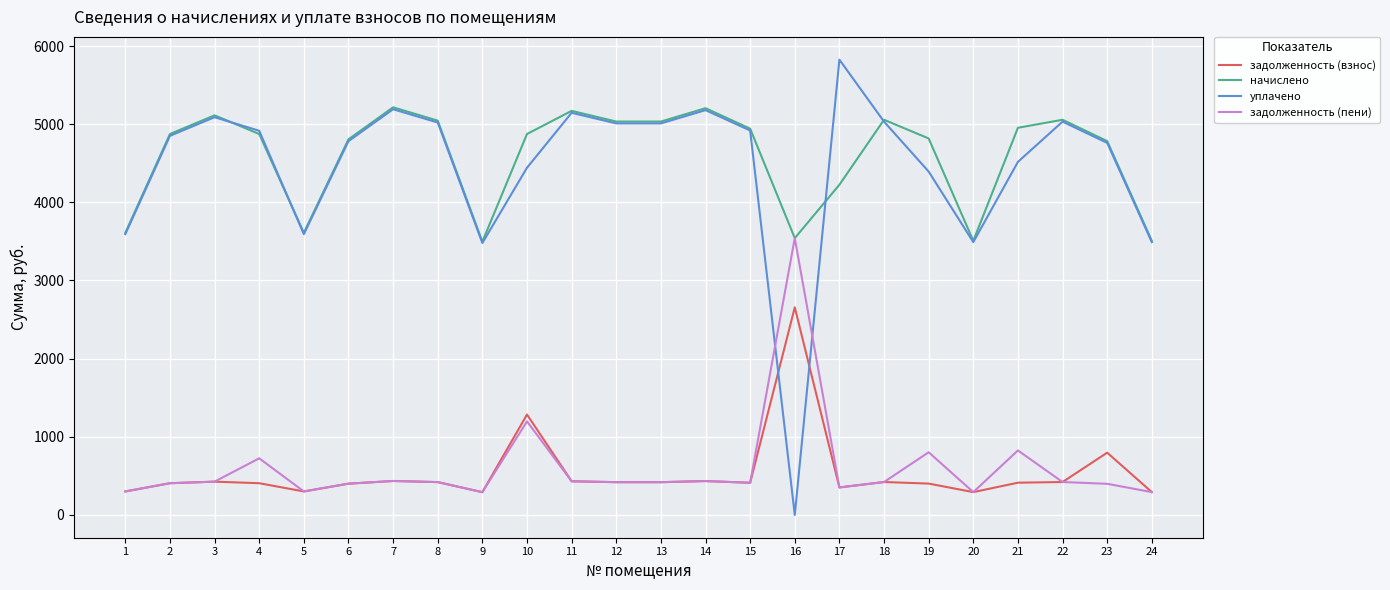

What is the difference between the highest and lowest values at 9?

3204.7